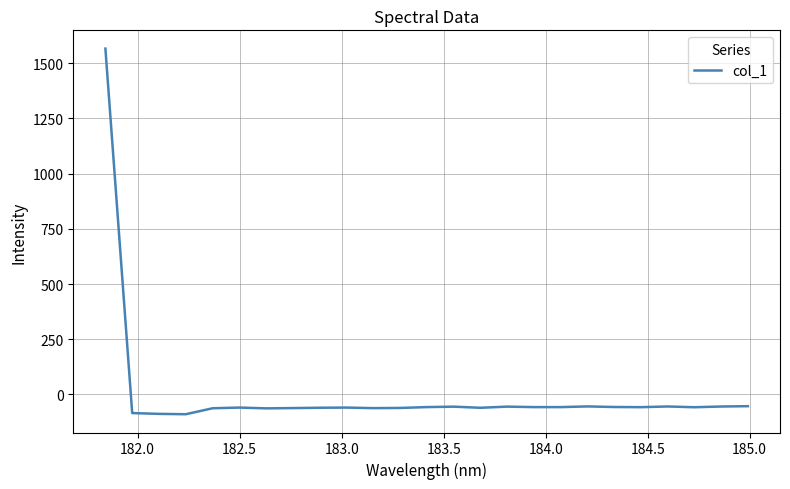

What is the difference between the maximum and minimum values?

1655.6